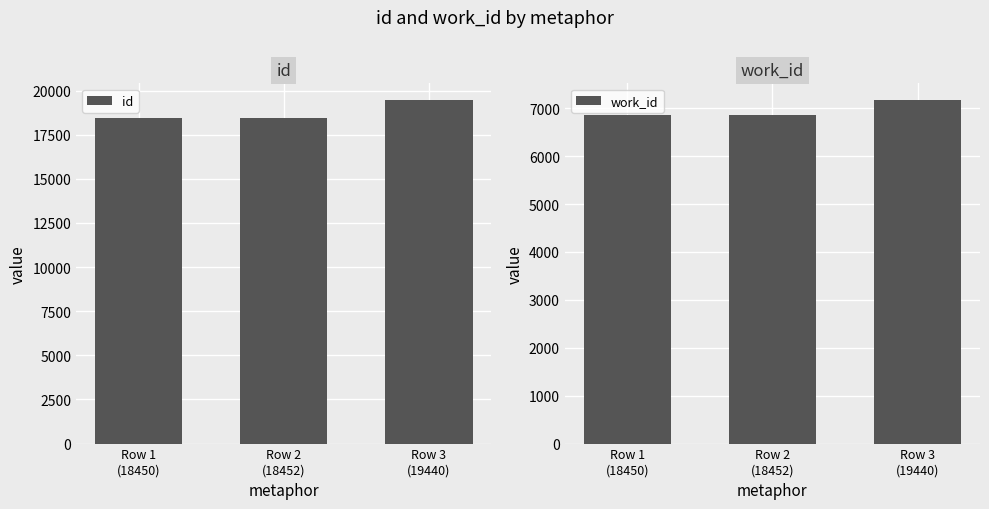

Reading left to right, transcribe all the data shown in this chart.

id: Row 1
(18450)=18450	Row 2
(18452)=18452	Row 3
(19440)=19440
work_id: Row 1
(18450)=6858	Row 2
(18452)=6858	Row 3
(19440)=7162